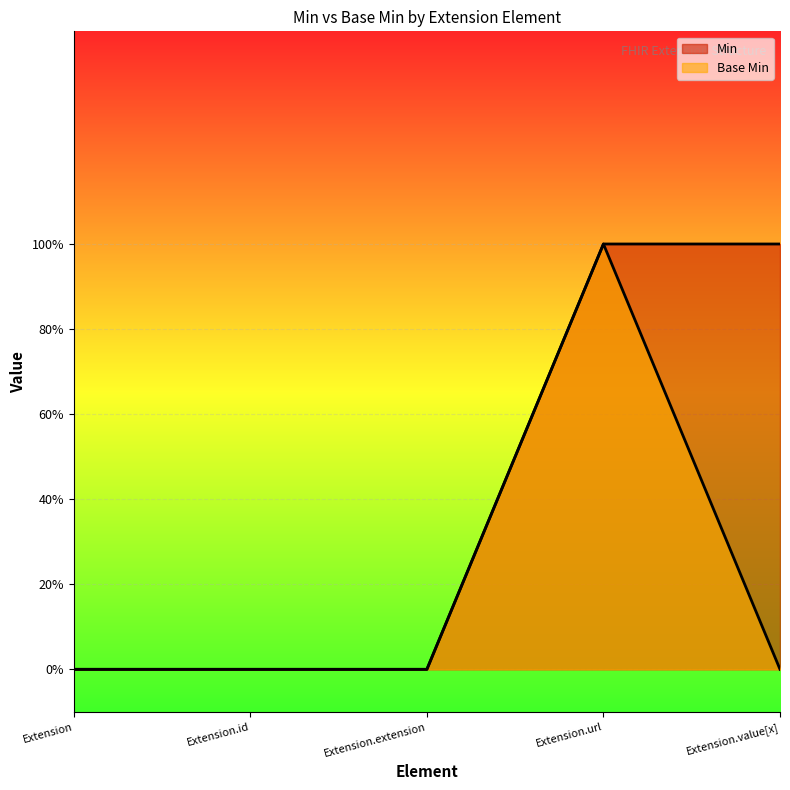

How many lines are shown in the chart?

2